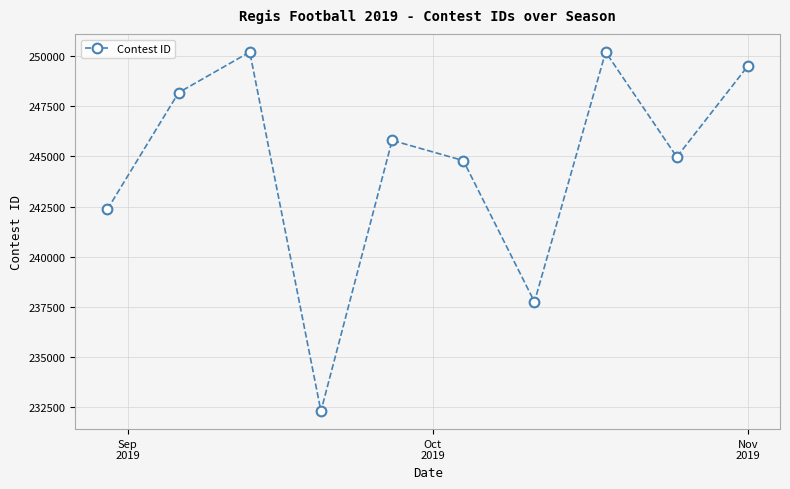

How many data points are less than 245802?

5